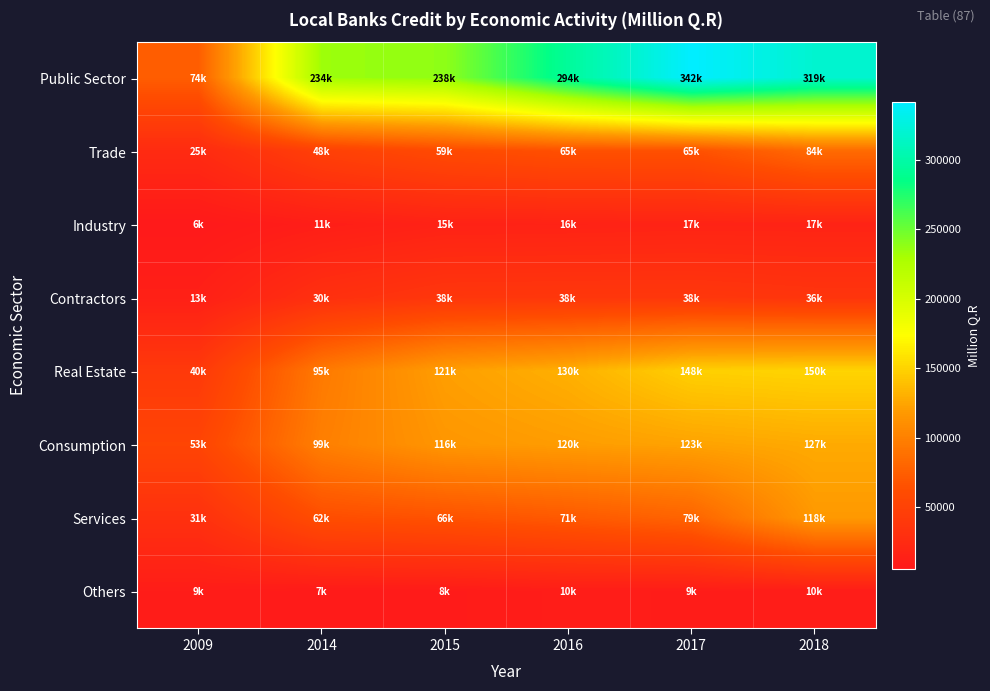

At 2014, list the series in order from largest to smallest.

Public Sector, Consumption, Real Estate, Services, Trade, Contractors, Industry, Others